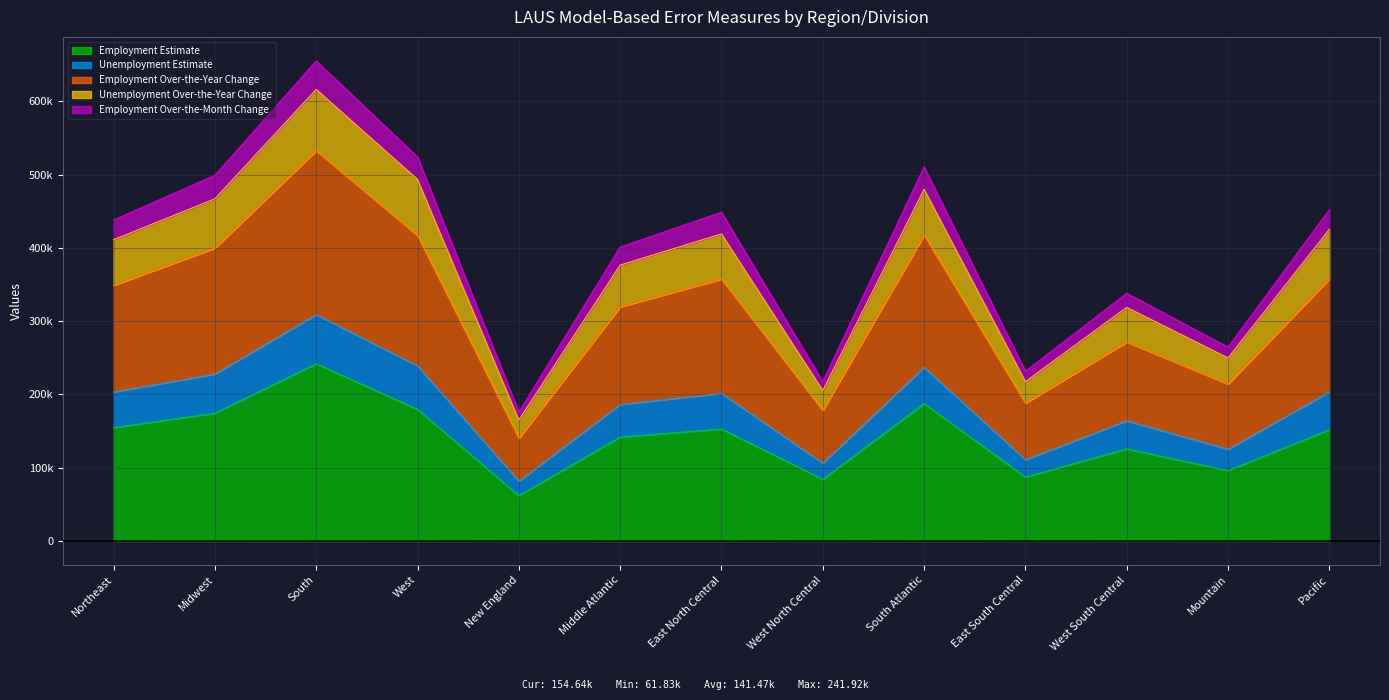

At which label does Unemployment Estimate first exceed 438180?

Midwest